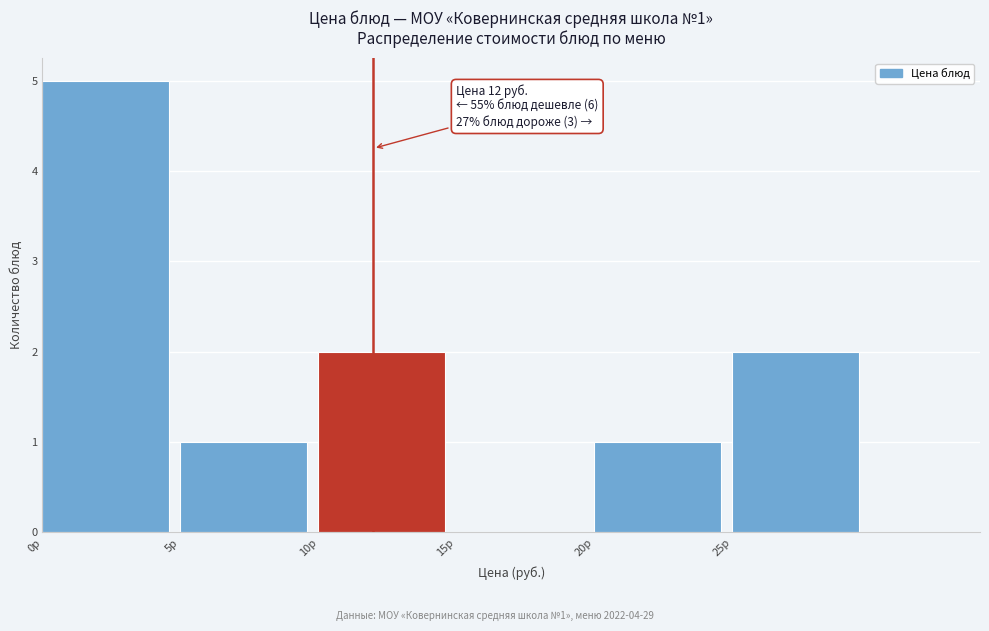

Which range on the x-axis has the tallest bar?

0 to 5